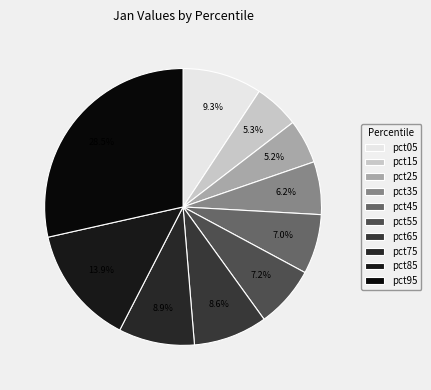

To the nearest percent, what is the average slice percentage?

10%